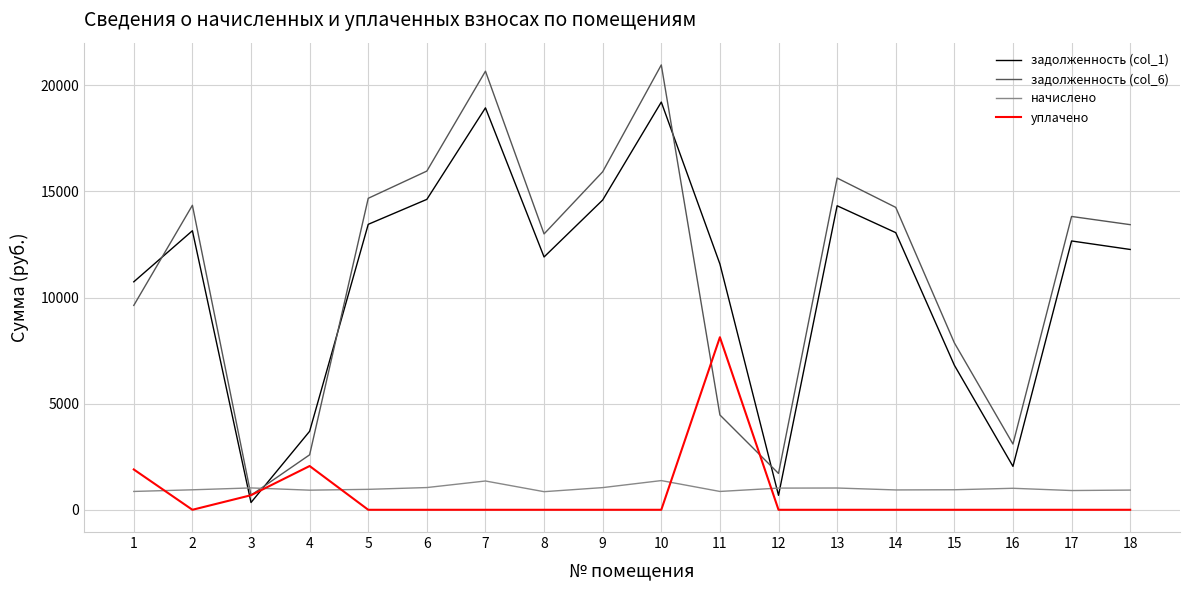

What value does the задолженность (col_1) series have at 12?

681.1